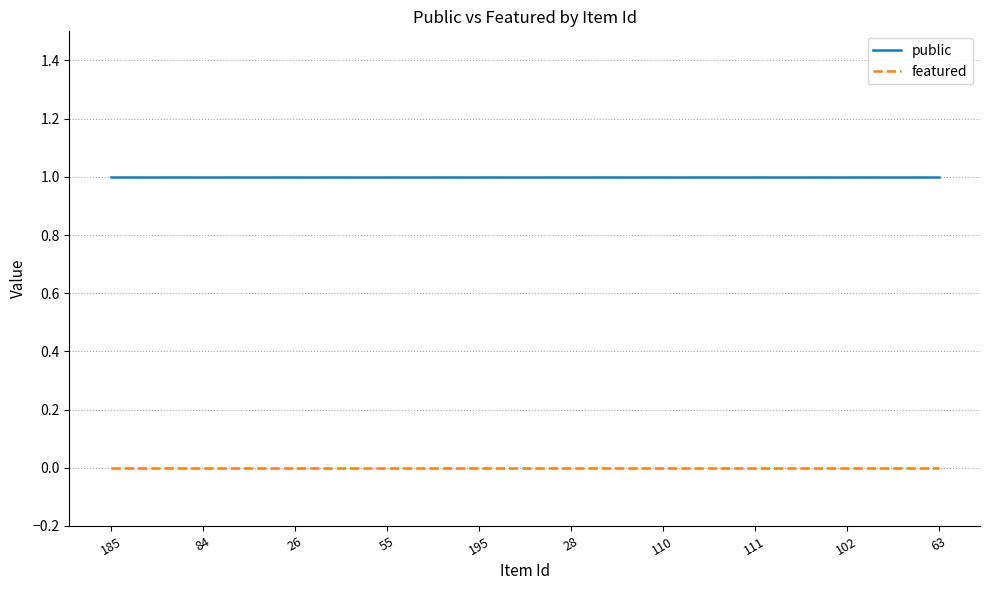

What are all the series names shown in the legend?

public, featured